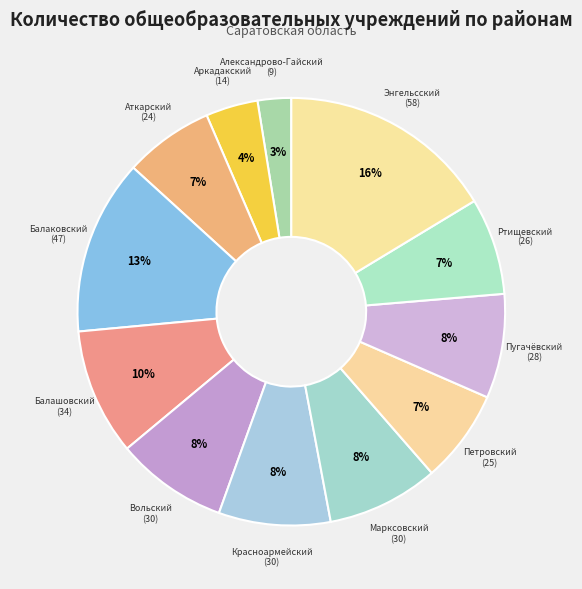

How many slices are in this pie chart?

12